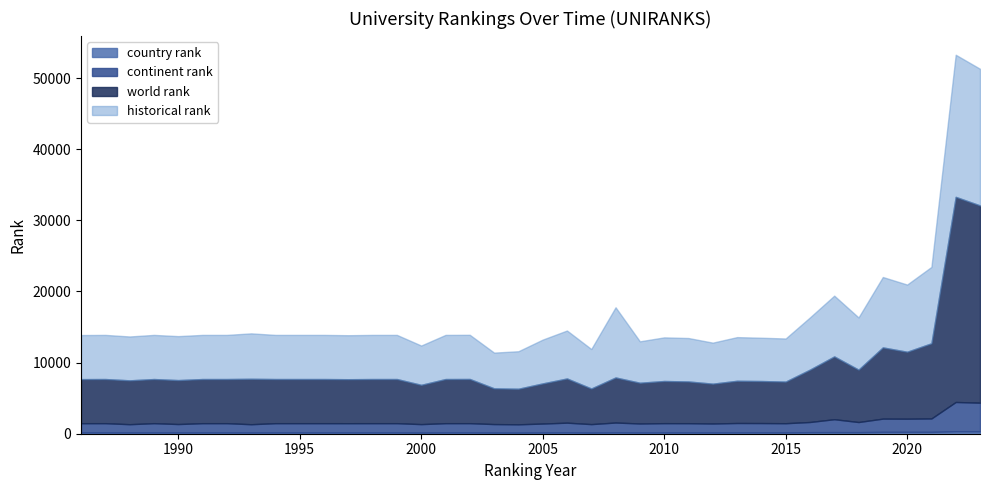

Where is the first local maximum for historical rank?

1987